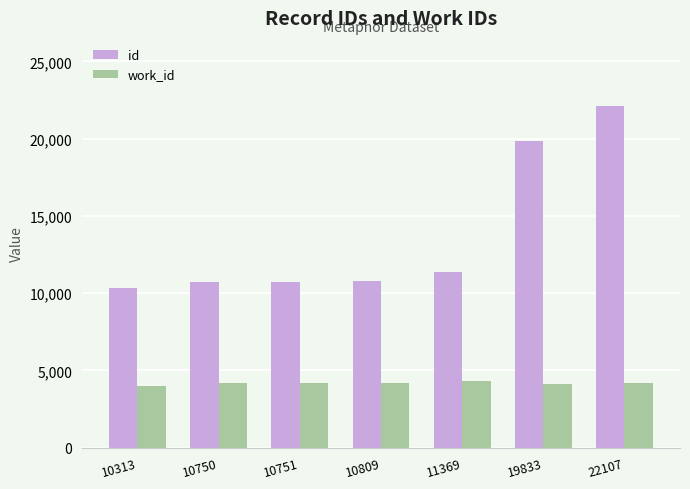

At which category is the sum across all series the highest?

22107